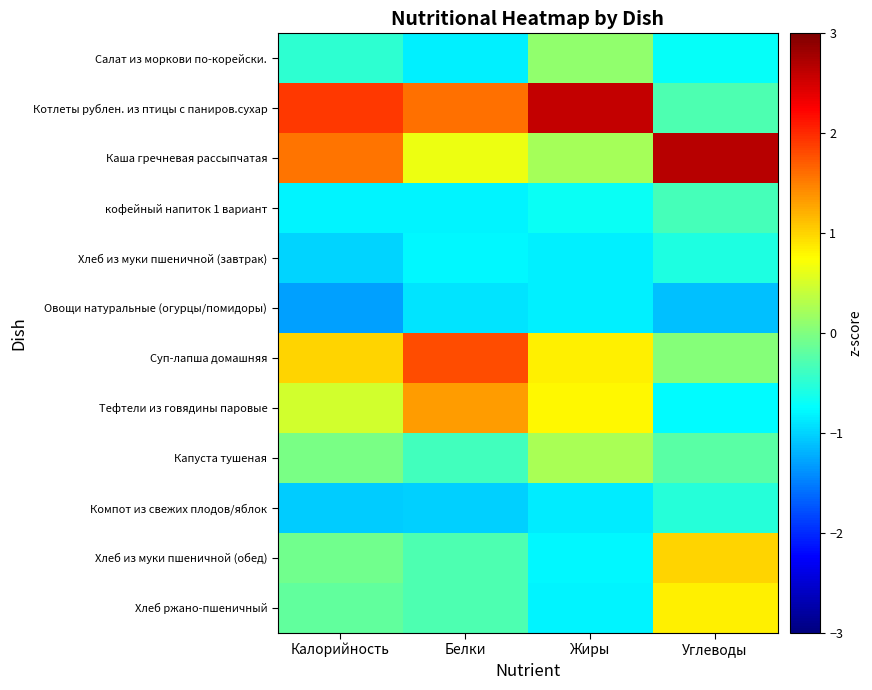

Which series has the largest range (max minus min)?

Котлеты рублен. из птицы с паниров.сухар